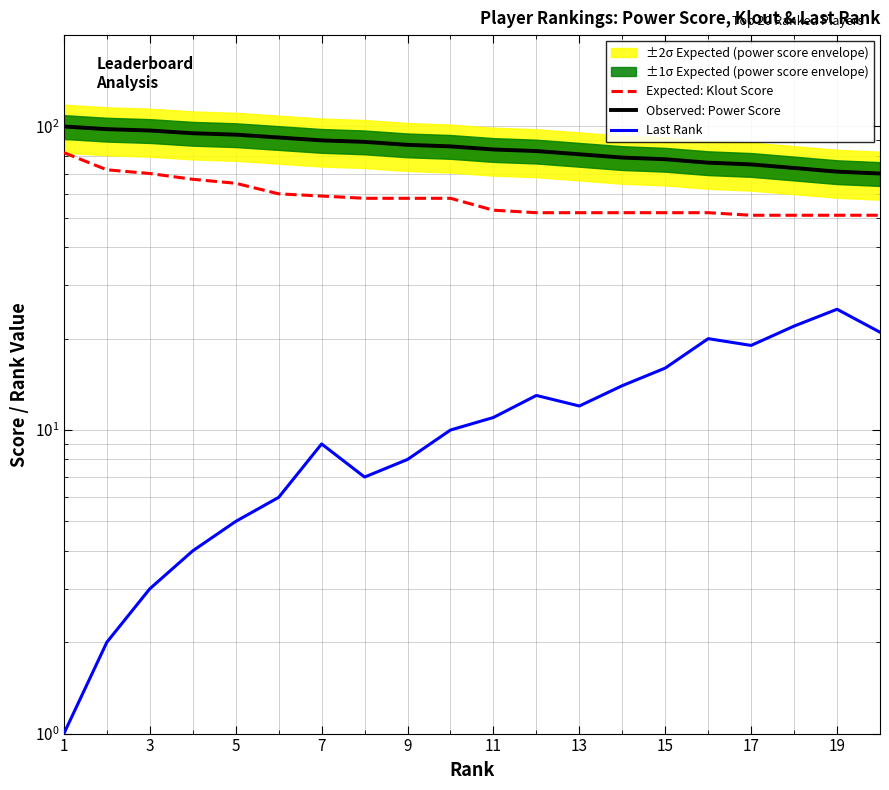

Does the chart display data point markers on the line(s)?

No